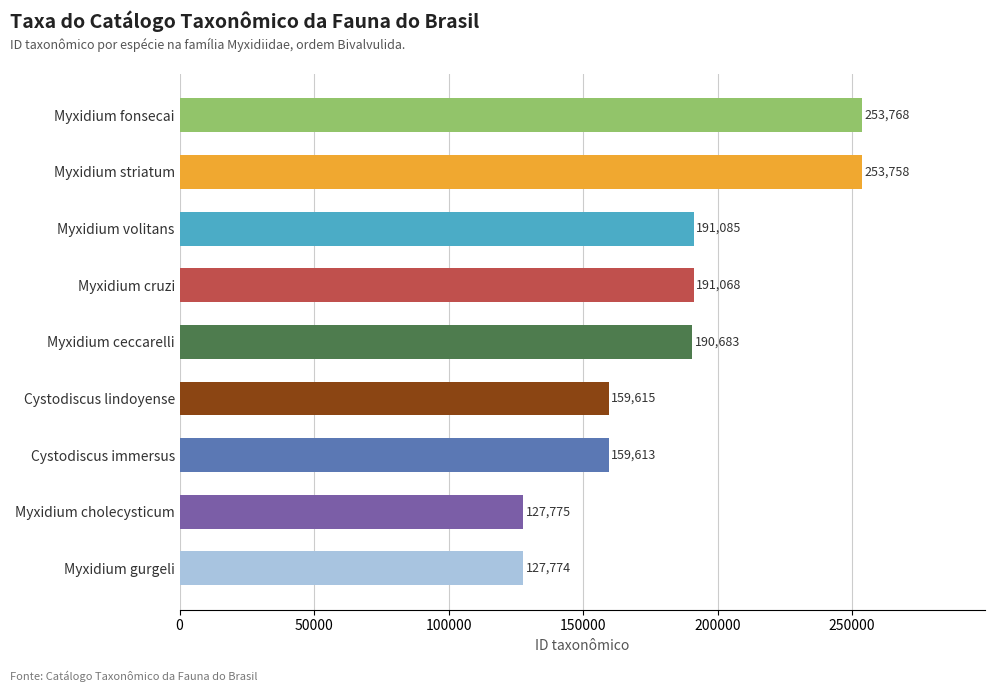

What is the maximum value shown in the chart?

253768